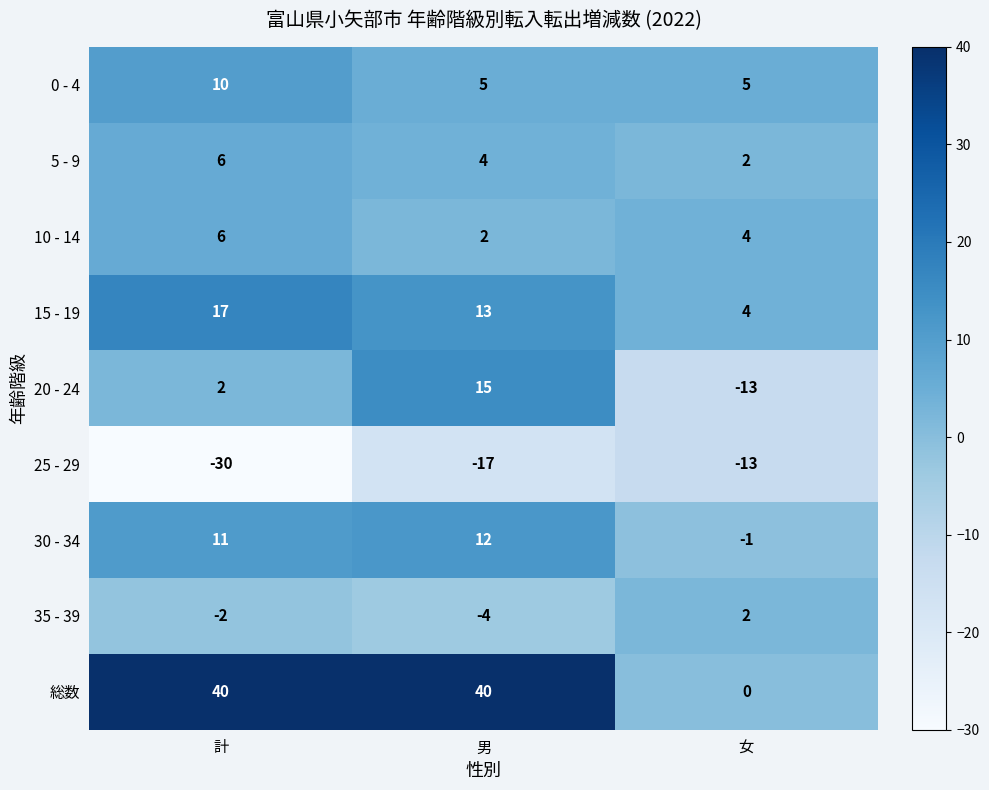

Where does the 10 - 14 series first go above 4?

計